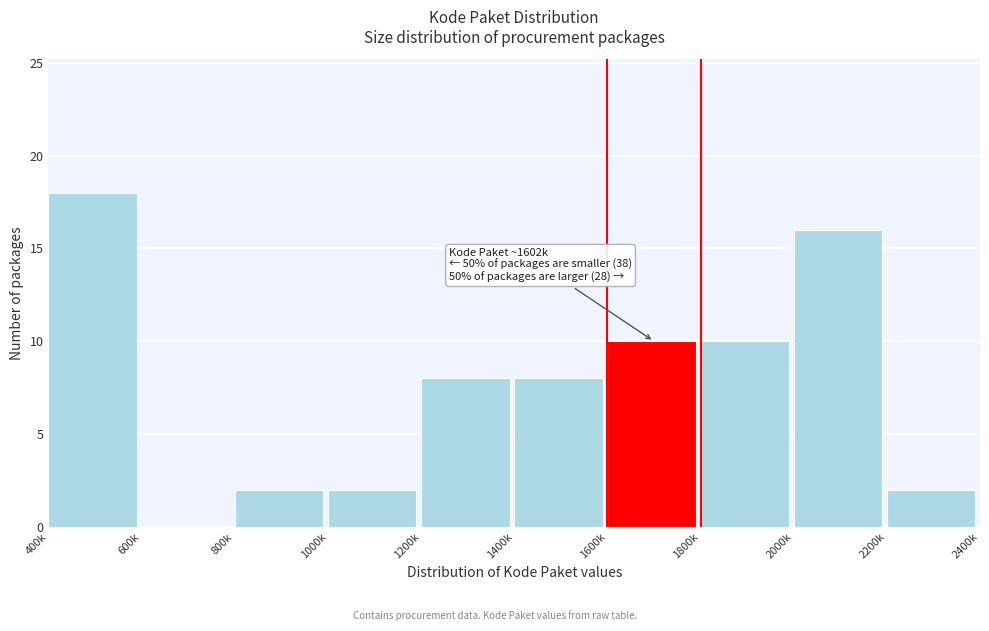

Reading right to left, what are all the values shown in this chart?

2200k=2	2000k=16	1800k=10	1600k=10	1400k=8	1200k=8	1000k=2	800k=2	600k=0	400k=18